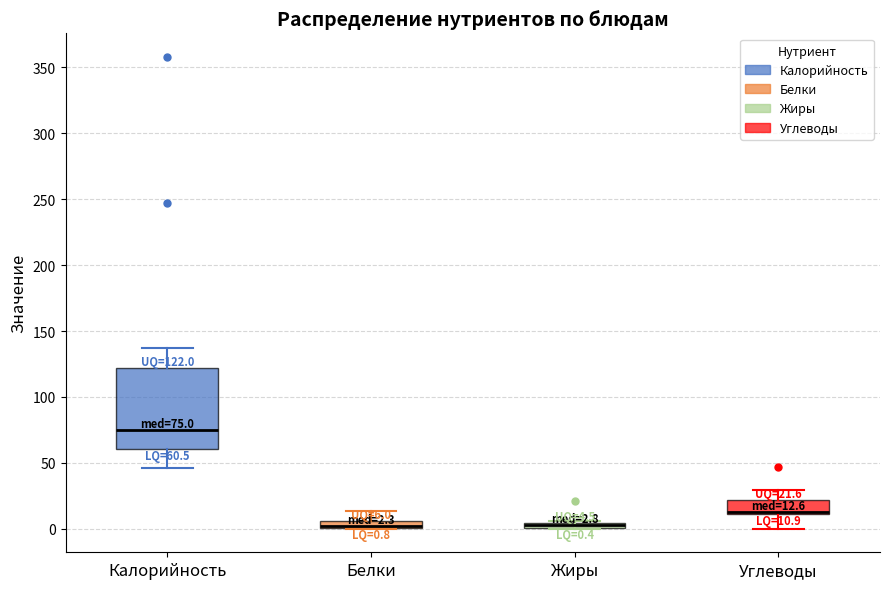

Comparing the boxes themselves (not the whiskers), which one is the tallest?

Калорийность